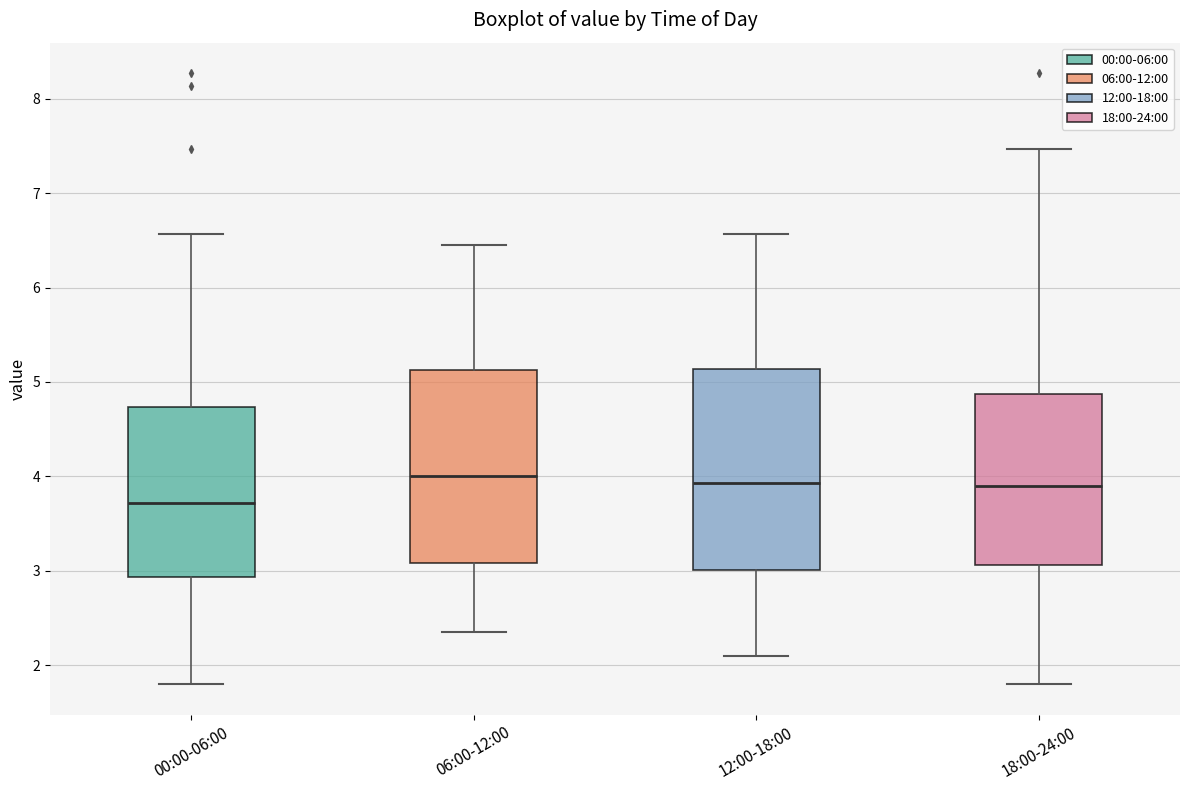

Reading left to right, read every box against the y-axis: the position of its median line, the range the box covers, and the ends of its whiskers. The values are not printed on the chart, so give them approximately, as read against the axis.

00:00-06:00: median 3.7, box 2.9 to 4.7, whiskers 1.8 to 6.6
06:00-12:00: median 4.0, box 3.1 to 5.1, whiskers 2.4 to 6.5
12:00-18:00: median 3.9, box 3.0 to 5.1, whiskers 2.1 to 6.6
18:00-24:00: median 3.9, box 3.1 to 4.9, whiskers 1.8 to 7.5